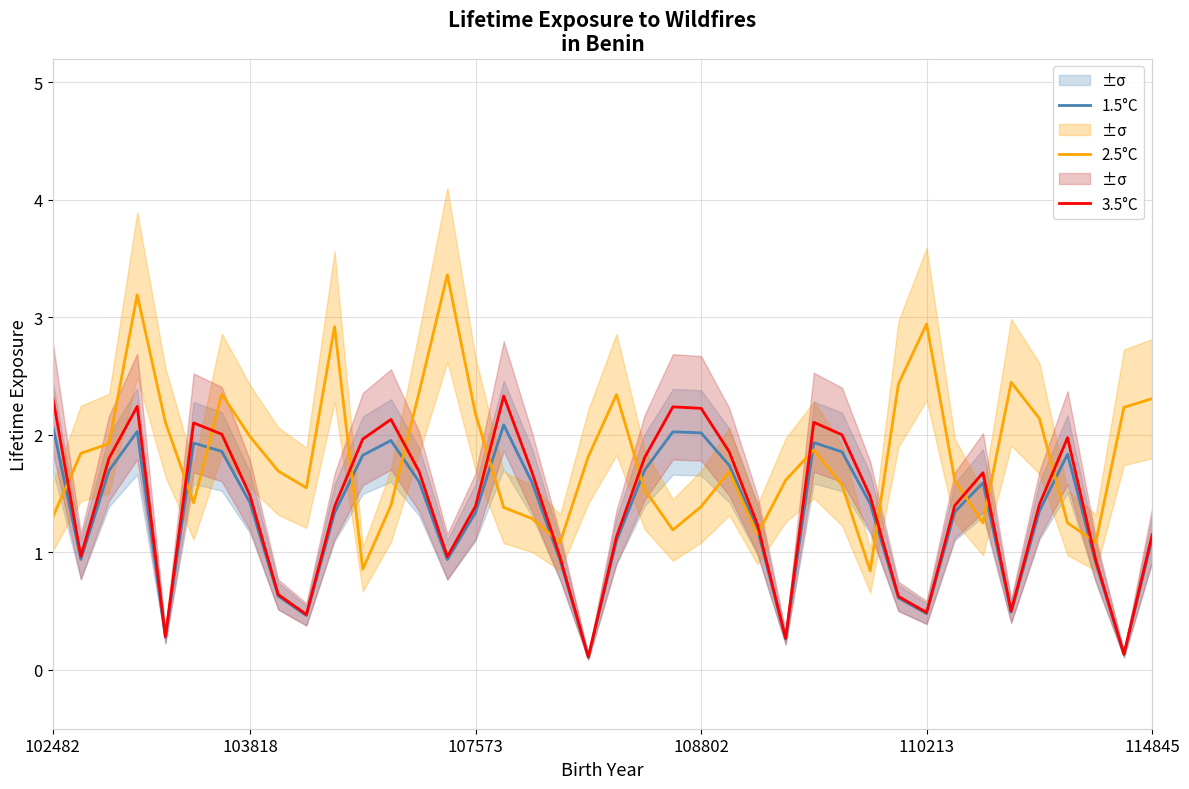

Rank the series at 13 from highest to lowest value.

2.5°C, 3.5°C, 1.5°C